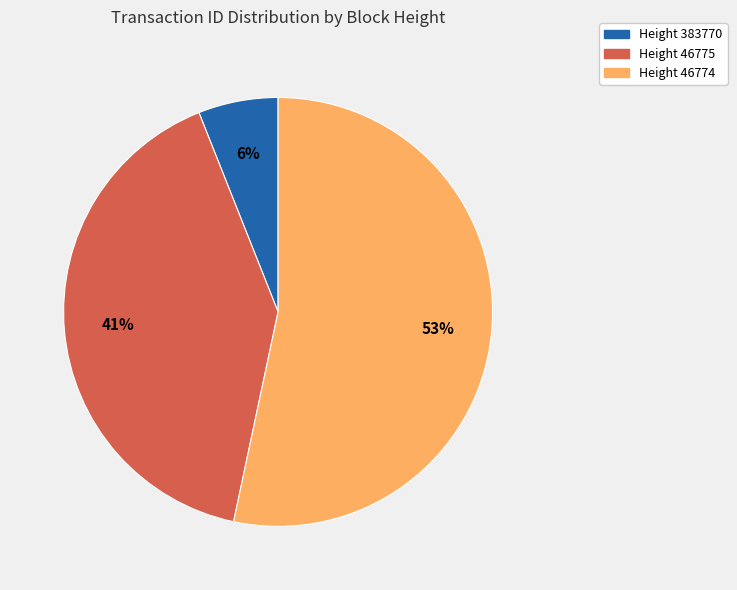

Is there a majority slice in this chart?

Yes